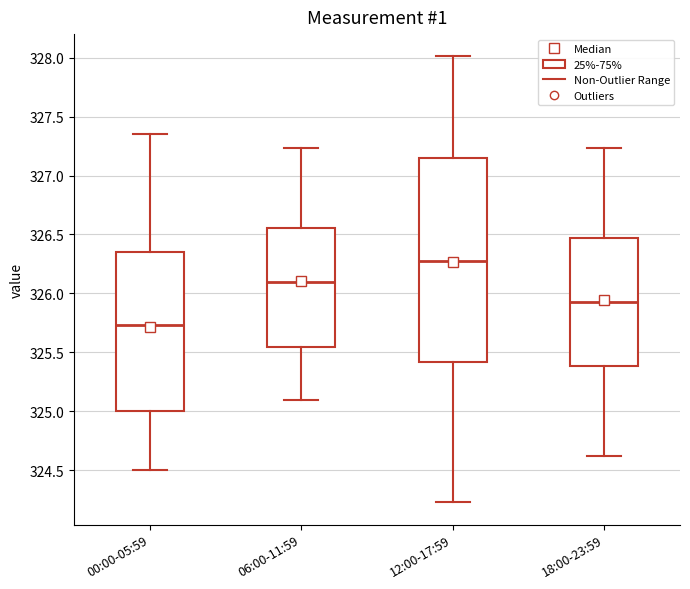

Reading left to right, read every box against the y-axis: the position of its median line, the range the box covers, and the ends of its whiskers. The values are not printed on the chart, so give them approximately, as read against the axis.

00:00-05:59: median 325.75, box 325.00 to 326.35, whiskers 324.50 to 327.35
06:00-11:59: median 326.10, box 325.55 to 326.55, whiskers 325.10 to 327.25
12:00-17:59: median 326.30, box 325.40 to 327.15, whiskers 324.25 to 328.00
18:00-23:59: median 325.95, box 325.40 to 326.45, whiskers 324.60 to 327.25